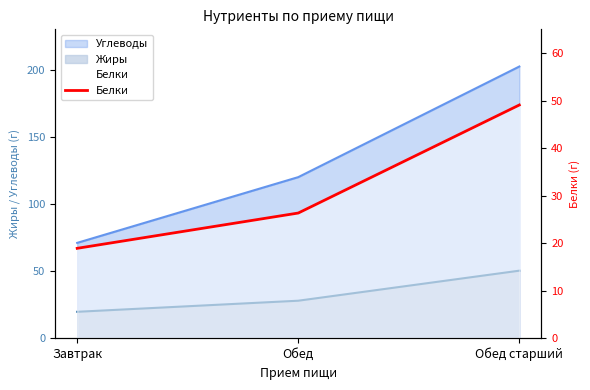

Rank the categories by value from lowest to highest.

Завтрак, Обед, Обед старший